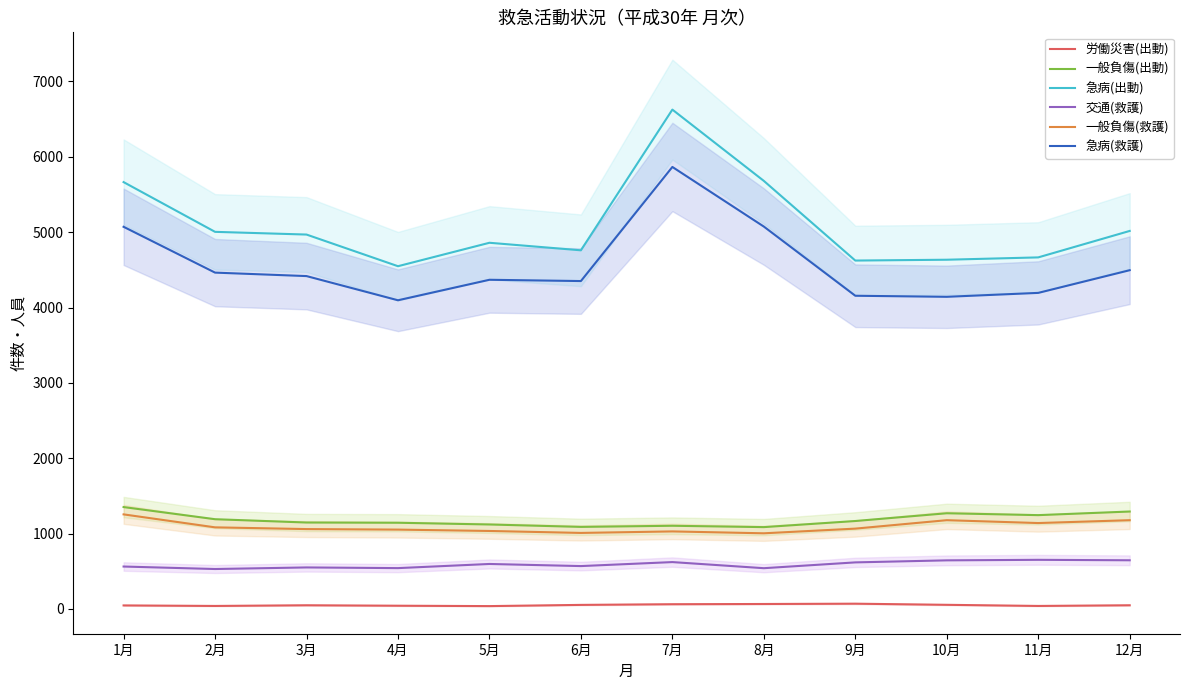

What is the sum of all 急病(救護) values?

54692